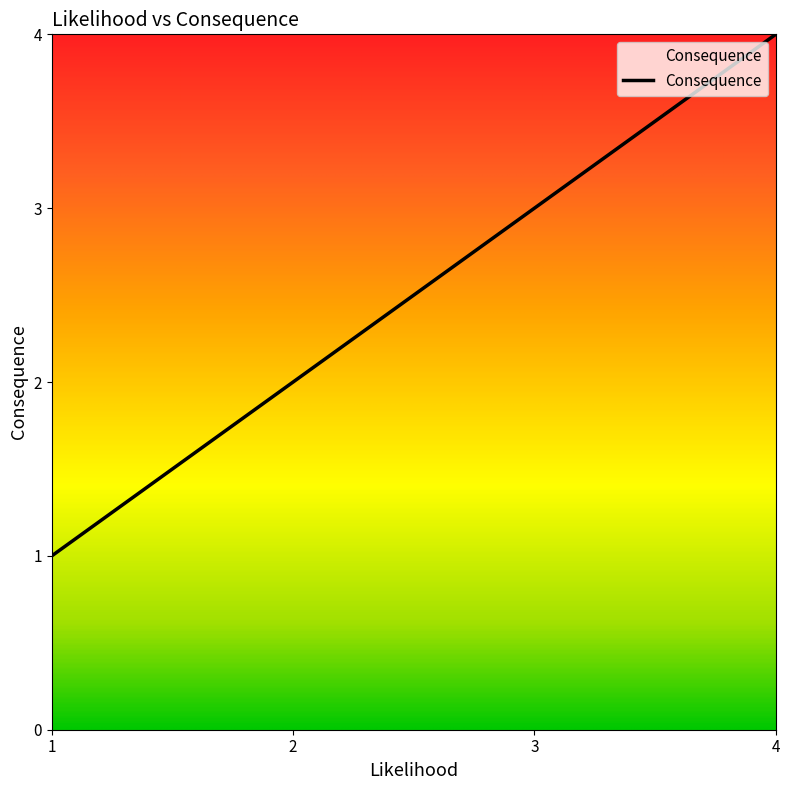

The chart shows a value of 1 at 3. True or false?

False